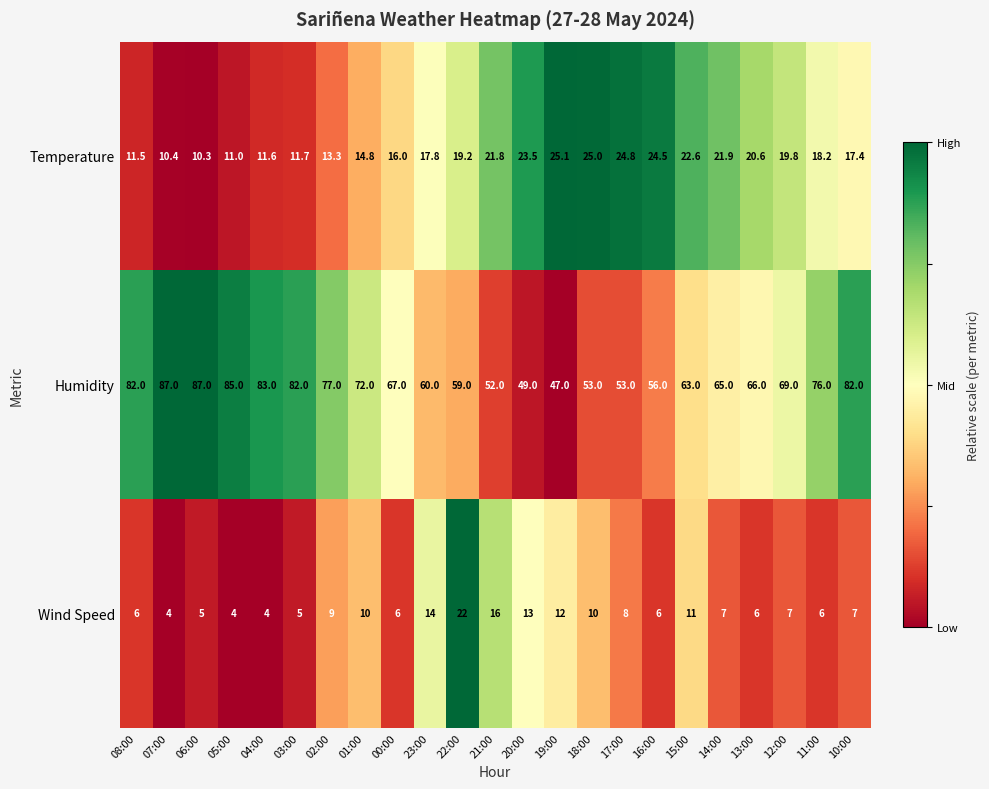

The value of Wind Speed at 11:00 is 9.0. True or false?

False